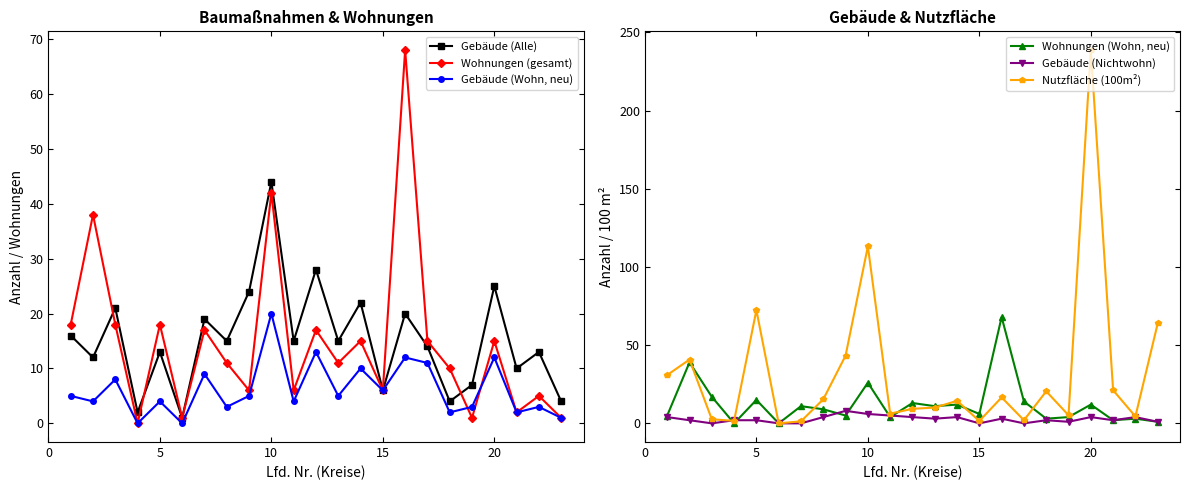

True or false: Nutzfläche (100m²) has more than 0 interior local peaks.

True